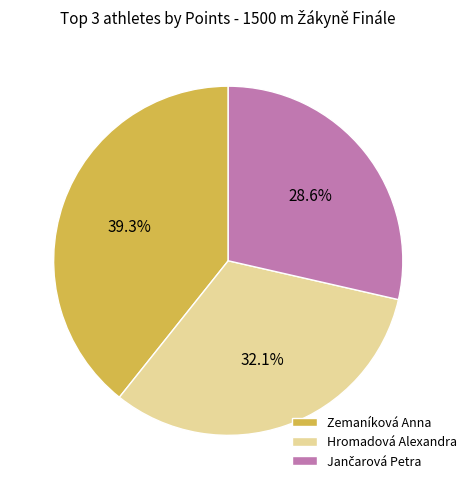

Which category has the biggest portion of the pie?

Zemaníková Anna